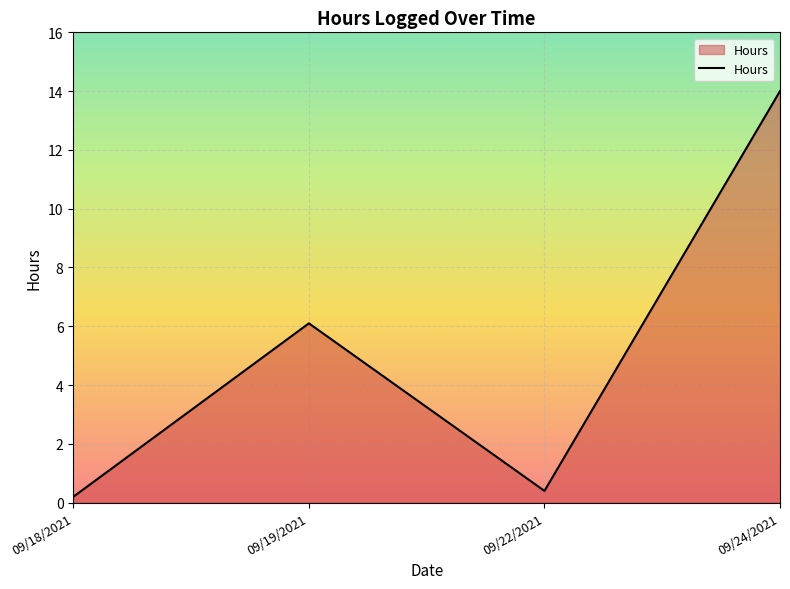

At which category does the chart reach its minimum across all series?

09/18/2021